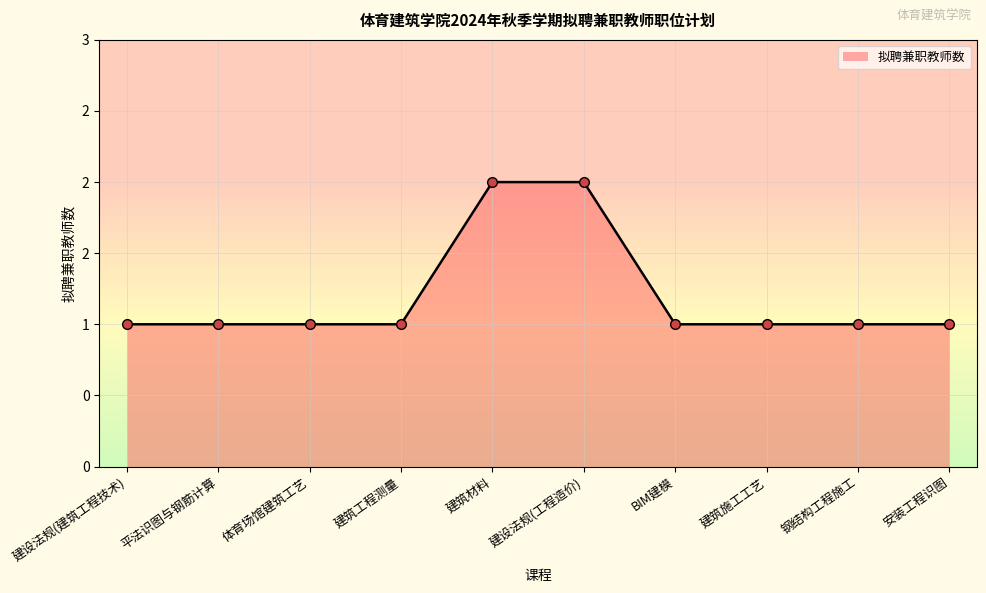

Reading left to right, what are all the values shown in this chart?

1	1	1	1	2	2	1	1	1	1